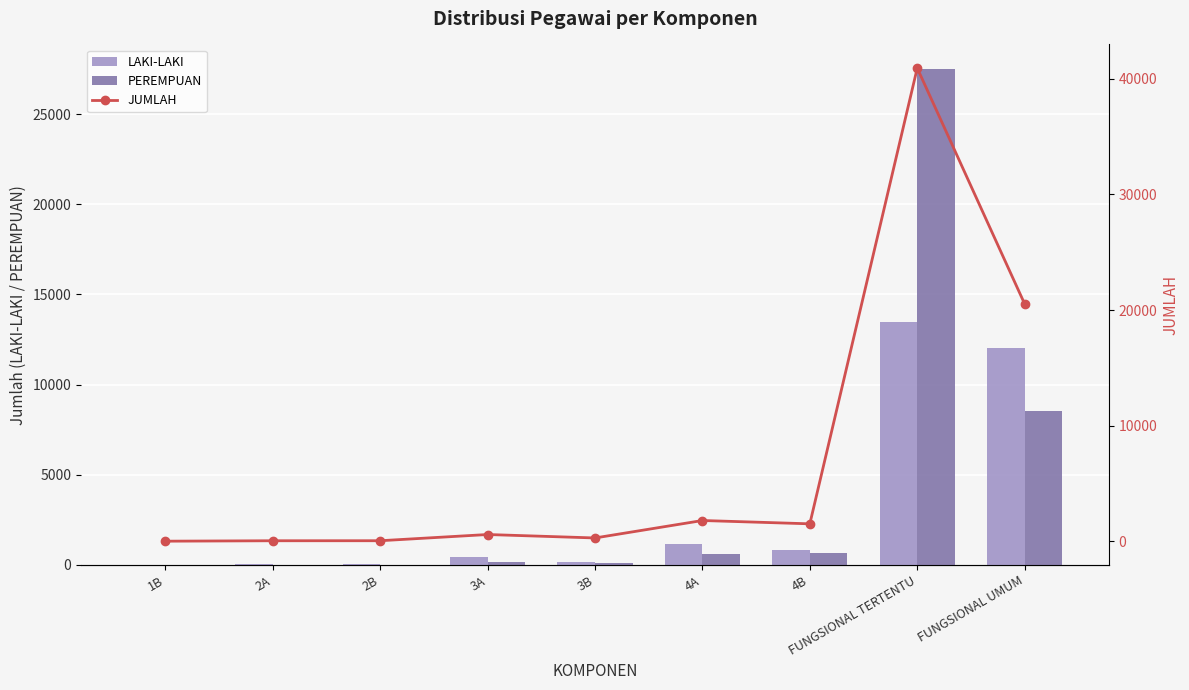

Reading left to right, list all the values displayed in this chart.

LAKI-LAKI: 2	29	30	422	182	1163	837	13450	12000
PEREMPUAN: 0	10	11	157	99	628	667	27483	8531
JUMLAH: 2	39	41	579	281	1791	1504	40933	20531